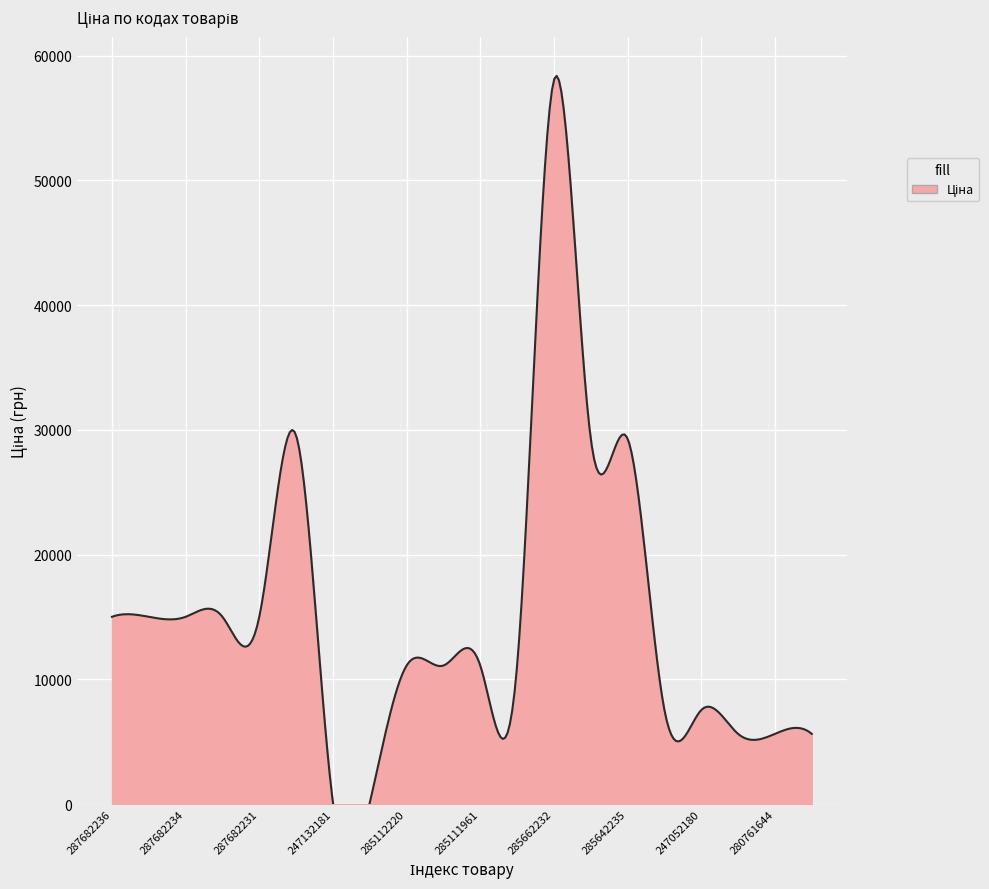

How many values are below 11113?

7